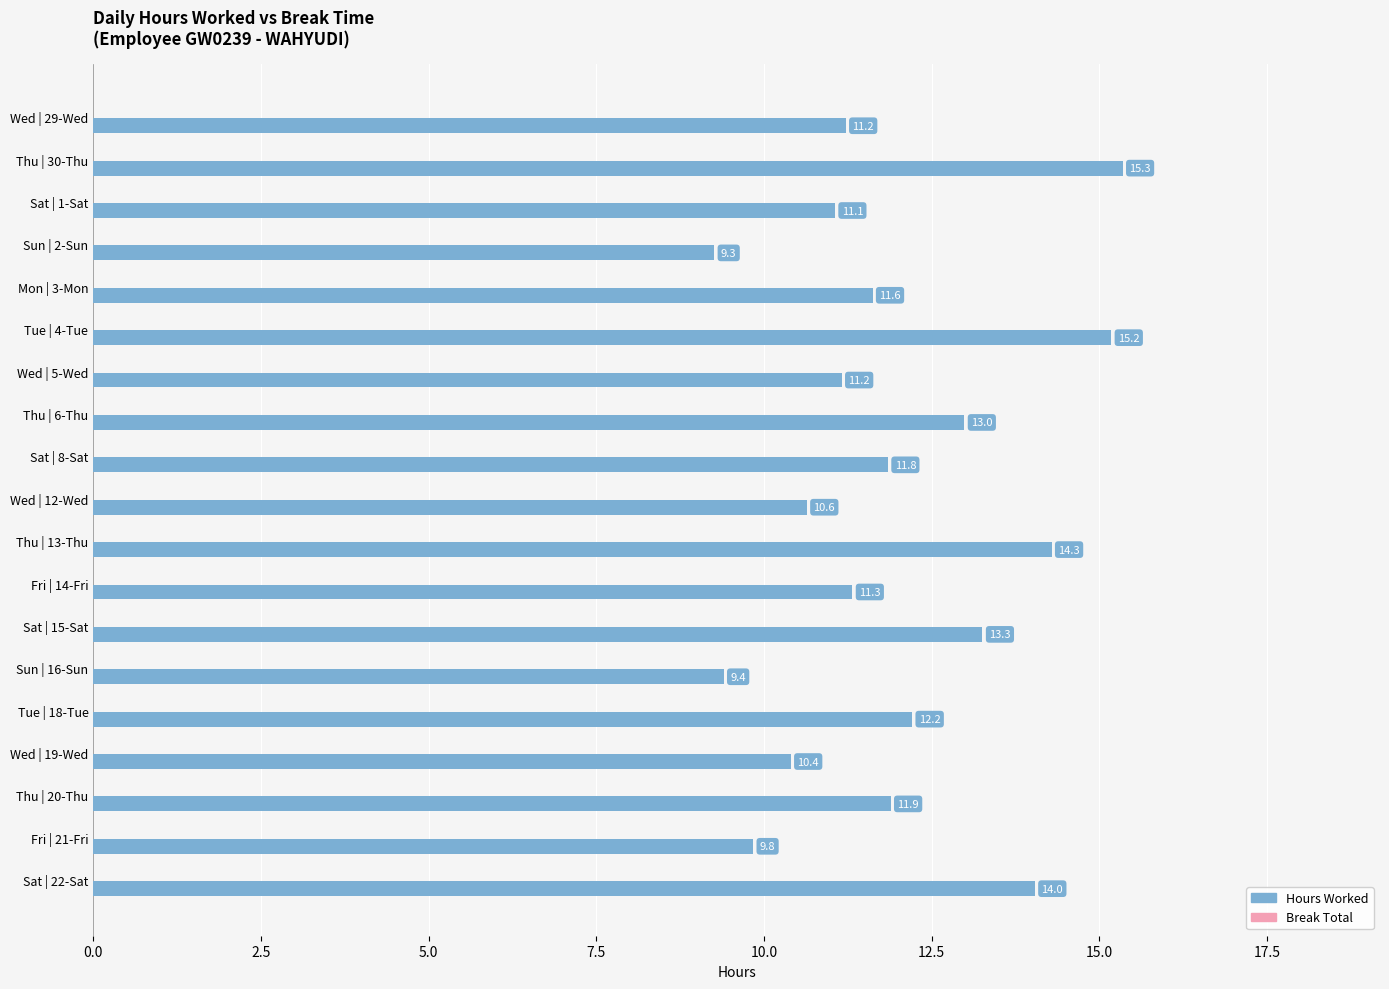

What is the label of the 8th bar from the top?

Thu | 6-Thu